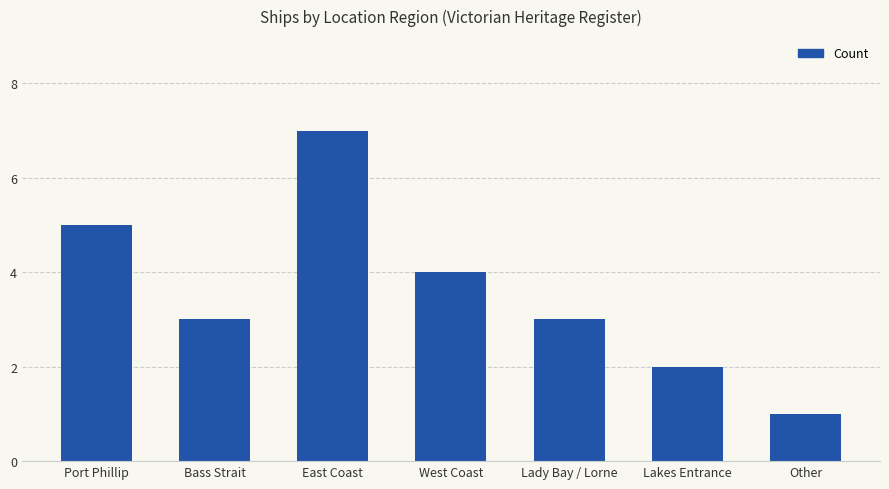

Reading left to right, what are all the values shown in this chart?

Port Phillip=5	Bass Strait=3	East Coast=7	West Coast=4	Lady Bay / Lorne=3	Lakes Entrance=2	Other=1